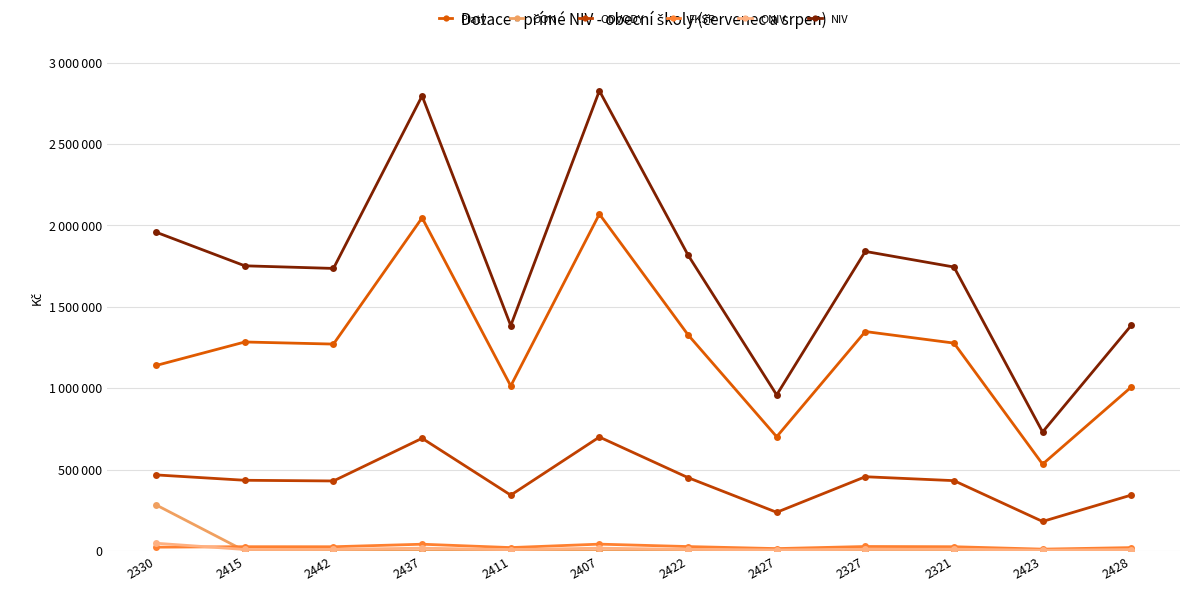

How many interior local valleys does the NIV series have?

4